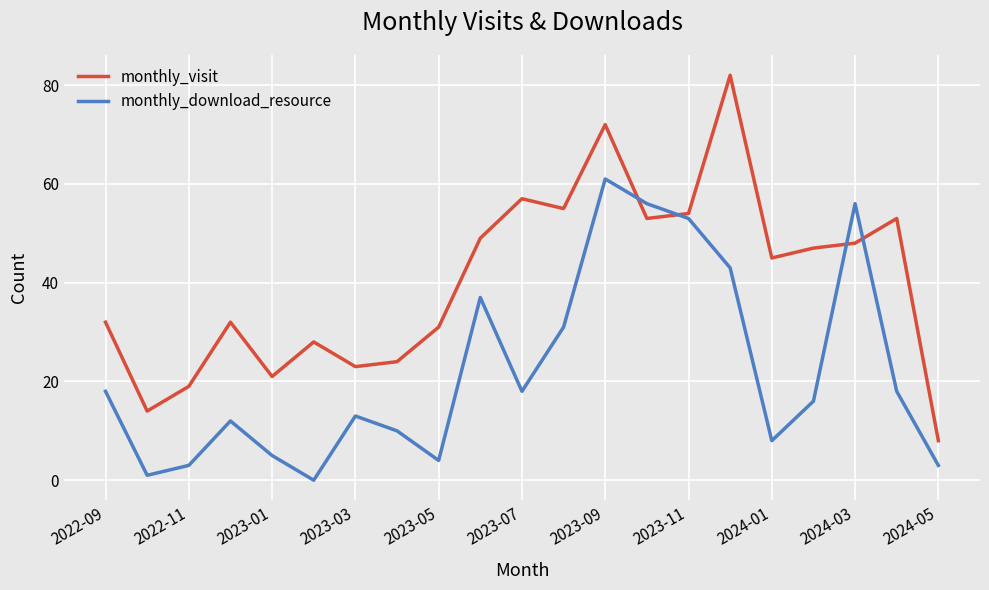

What are all the series names shown in the legend?

monthly_visit, monthly_download_resource